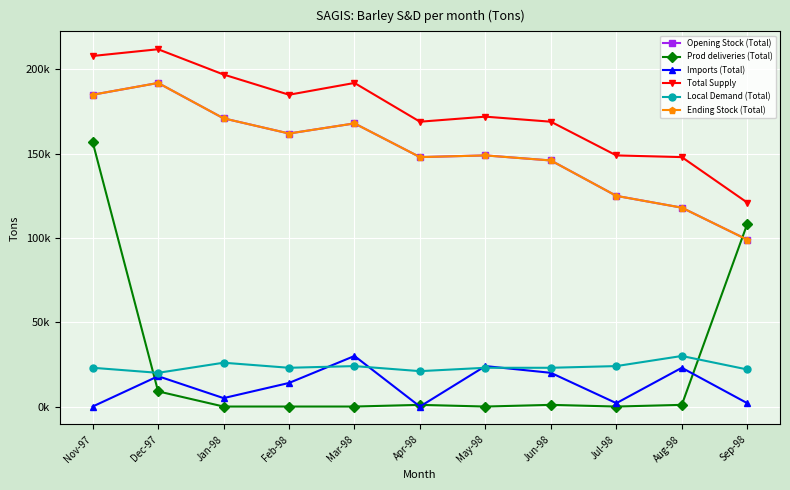

True or false: Opening Stock (Total) and Total Supply intersect in this chart.

False